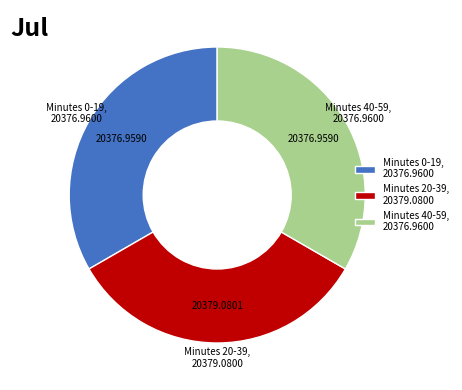

What is the ratio of the value at Minutes 40-59 to the value at Minutes 0-19?

1.0